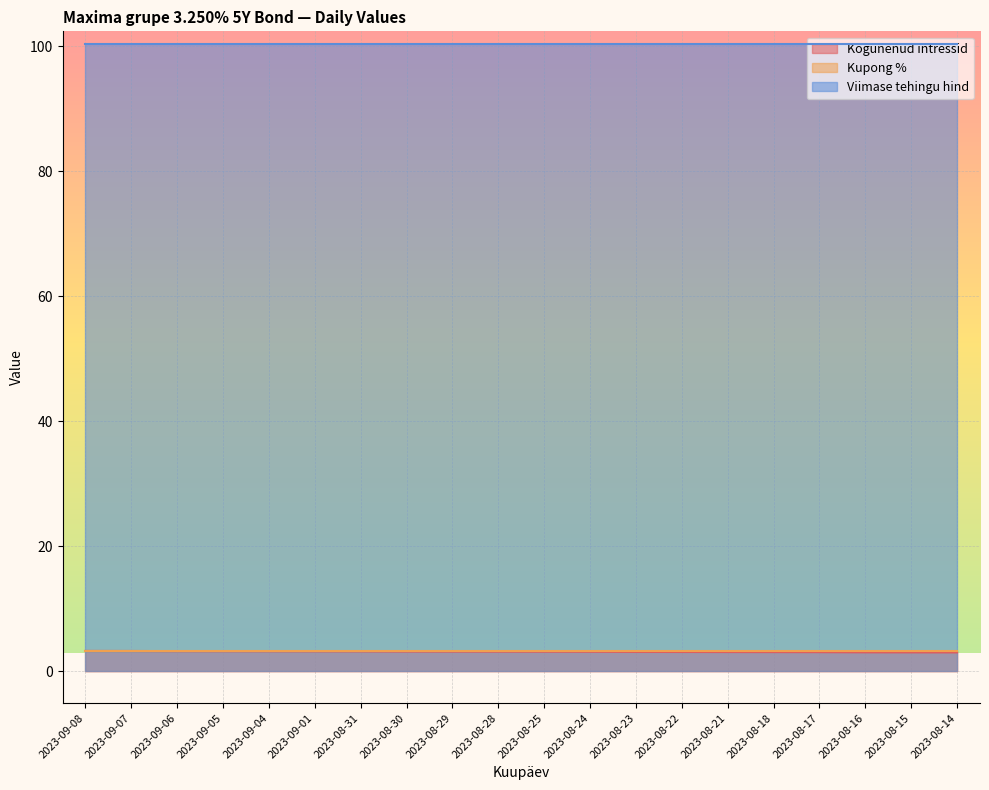

What is the sum of all Kogunenud intressid values?

62.4